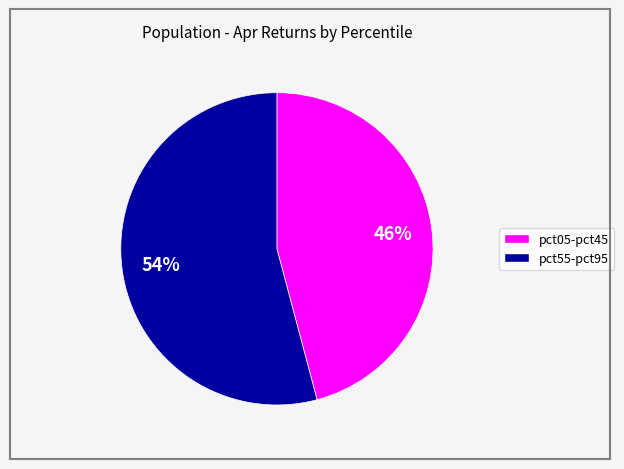

How many slices are in this pie chart?

2